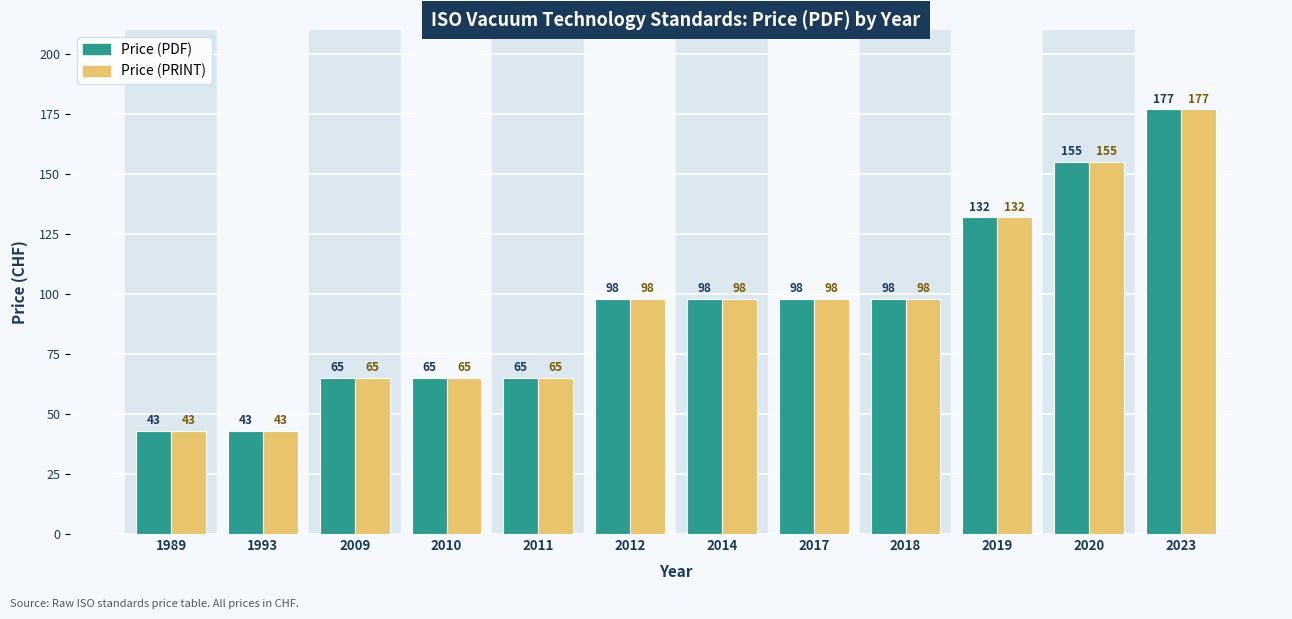

What is the difference between the maximum and minimum values in the Price (PRINT) series?

134